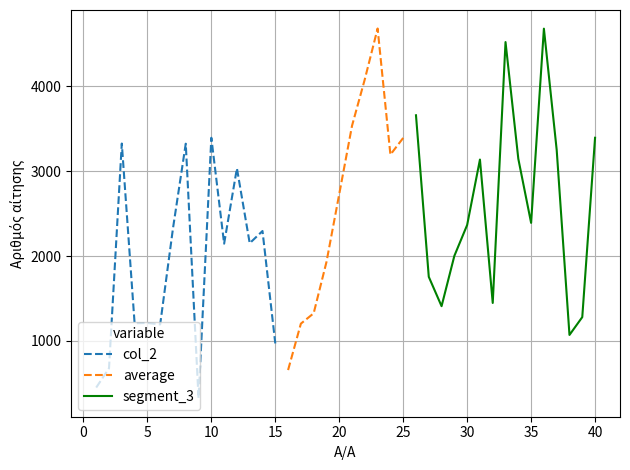

How many points are higher than both their immediate neighbors (excluding endpoints)?

11